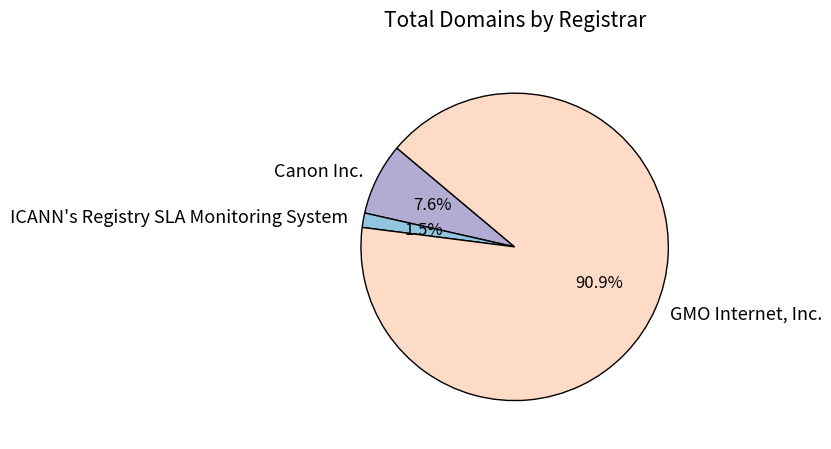

Which category has the smallest portion of the pie?

ICANN's Registry SLA Monitoring System